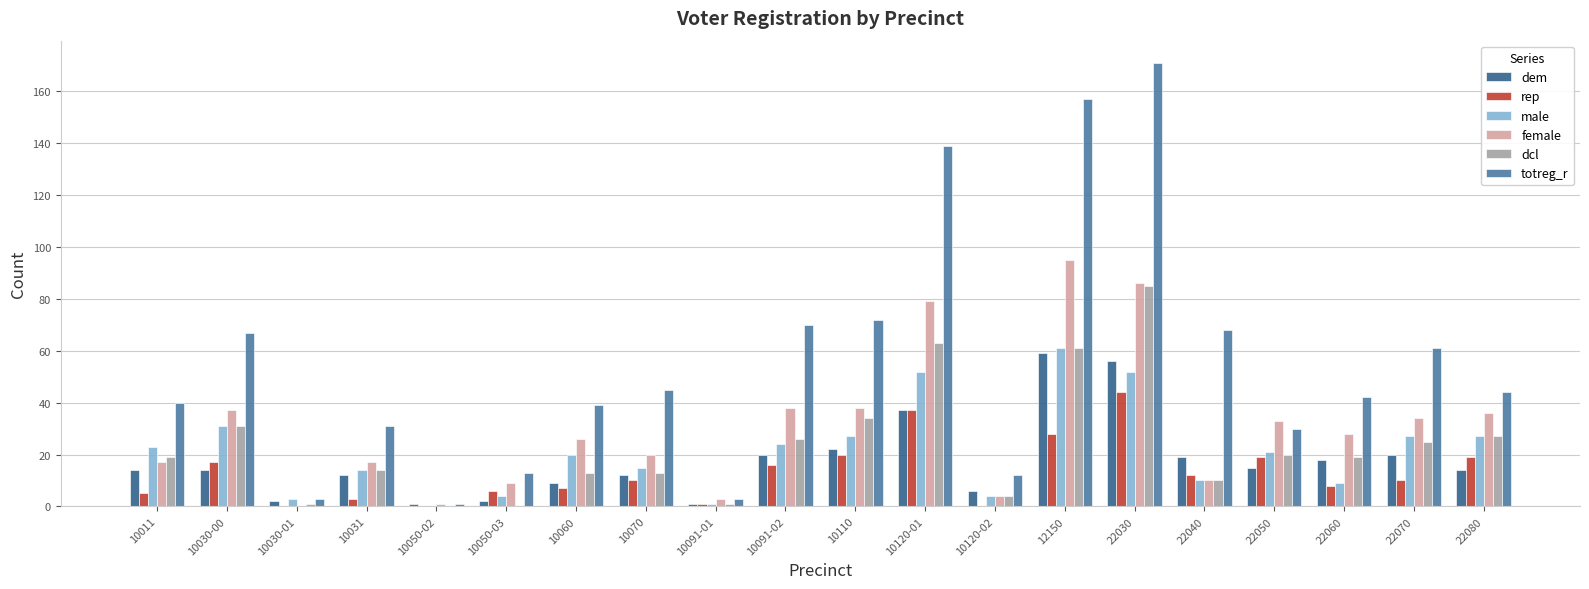

Reading left to right, what are all the values shown in this chart?

dem: 14	14	2	12	1	2	9	12	1	20	22	37	6	59	56	19	15	18	20	14
rep: 5	17	0	3	0	6	7	10	1	16	20	37	0	28	44	12	19	8	10	19
male: 23	31	3	14	0	4	20	15	1	24	27	52	4	61	52	10	21	9	27	27
female: 17	37	0	17	1	9	26	20	3	38	38	79	4	95	86	10	33	28	34	36
dcl: 19	31	1	14	0	0	13	13	1	26	34	63	4	61	85	10	20	19	25	27
totreg_r: 40	67	3	31	1	13	39	45	3	70	72	139	12	157	171	68	30	42	61	44